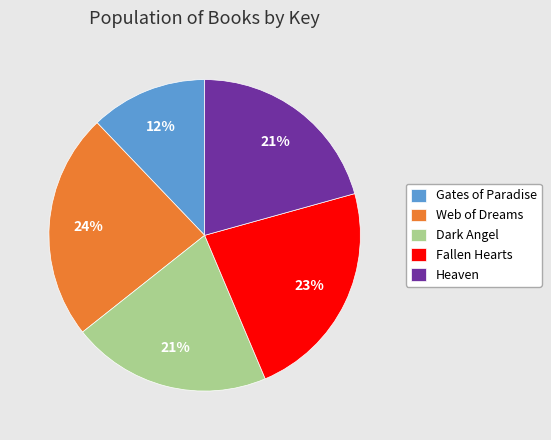

To the nearest percent, what is the combined percentage of Gates of Paradise and Heaven?

33%